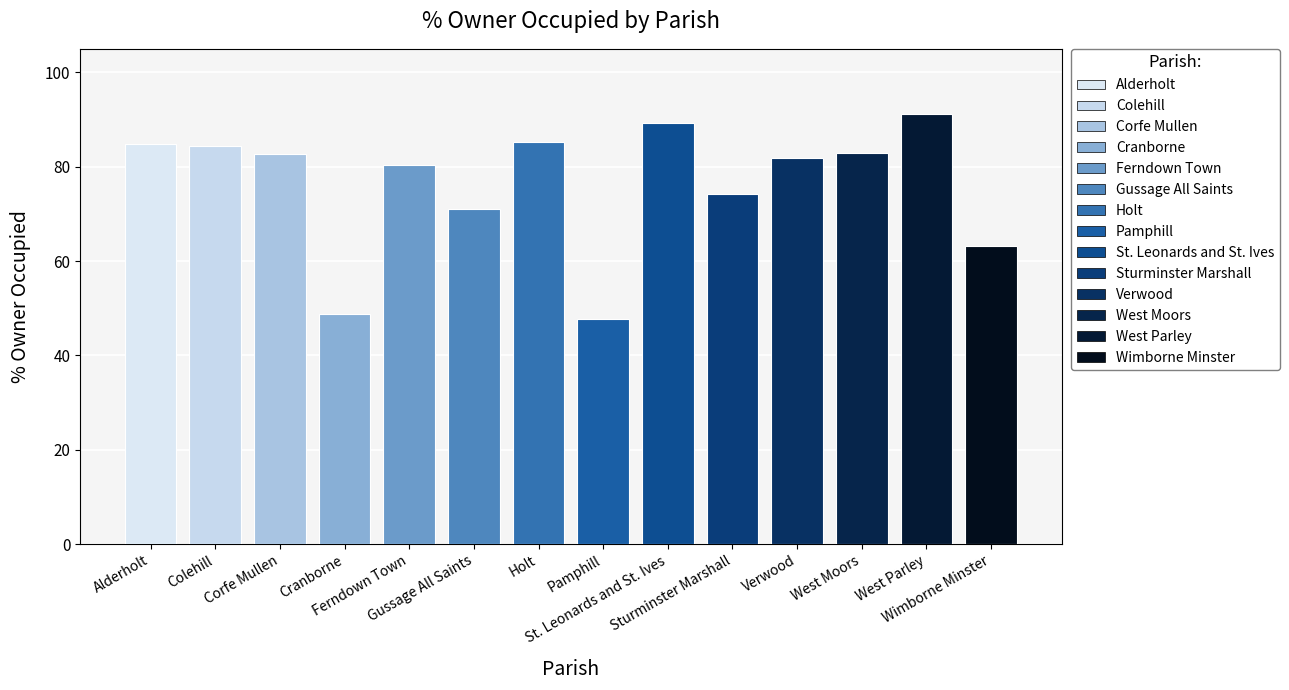

Approximately how many times larger is the value at Sturminster Marshall compared to St. Leonards and St. Ives?

0.8